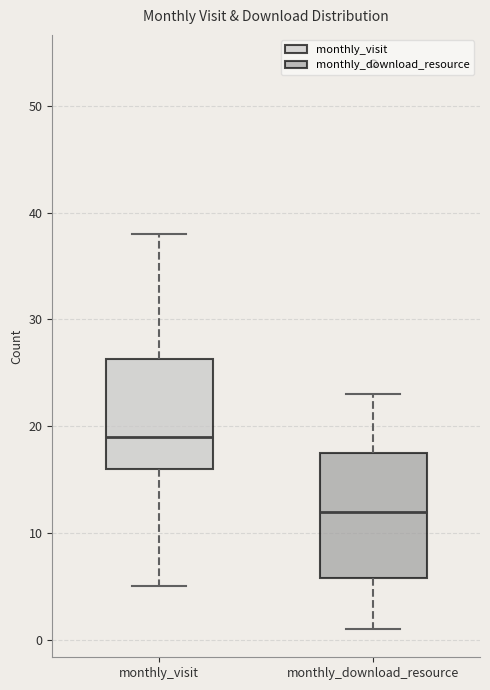

Reading left to right, read every box against the y-axis: the position of its median line, the range the box covers, and the ends of its whiskers. The values are not printed on the chart, so give them approximately, as read against the axis.

monthly_visit: median 19, box 16 to 26, whiskers 5 to 38
monthly_download_resource: median 12, box 6 to 18, whiskers 1 to 23